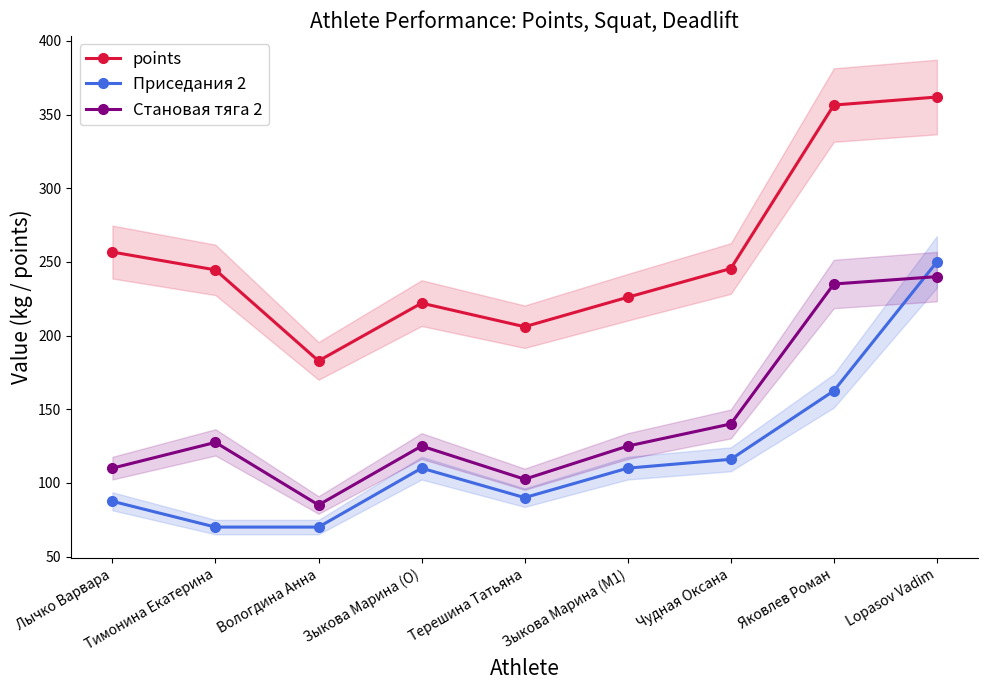

What is the smallest value displayed?

70.0